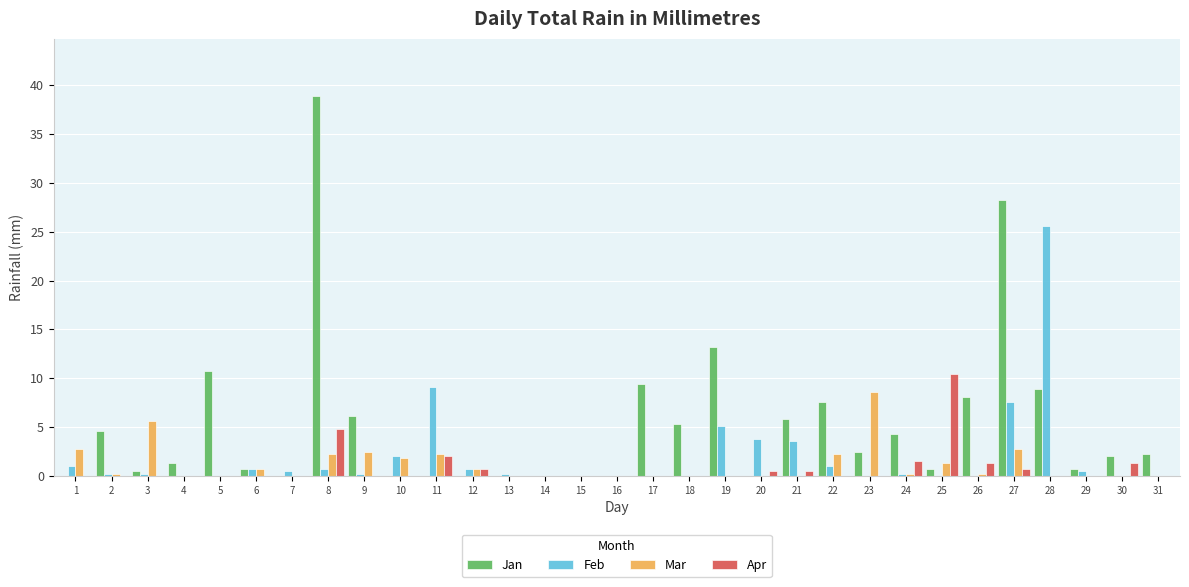

At which category does the chart reach its peak across all series?

8